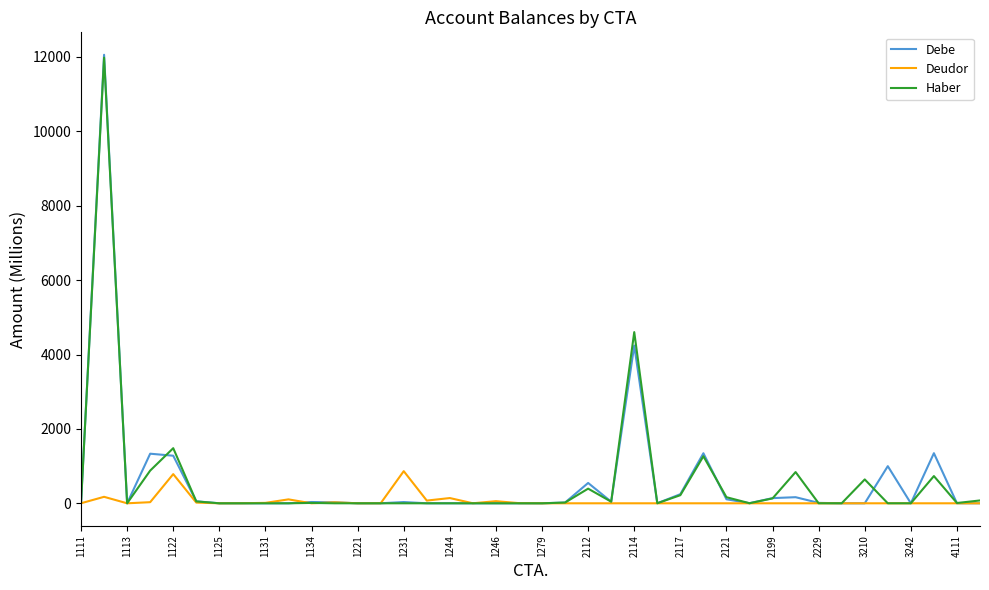

Does the chart have visible grid lines?

No